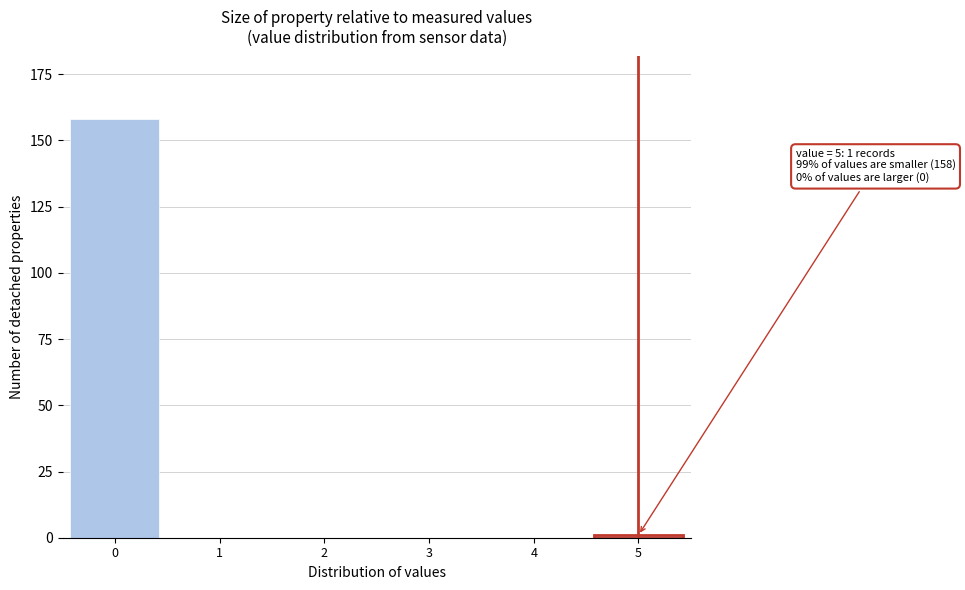

Reading left to right, transcribe all the data shown in this chart.

0=158	1=0	2=0	3=0	4=0	5=1